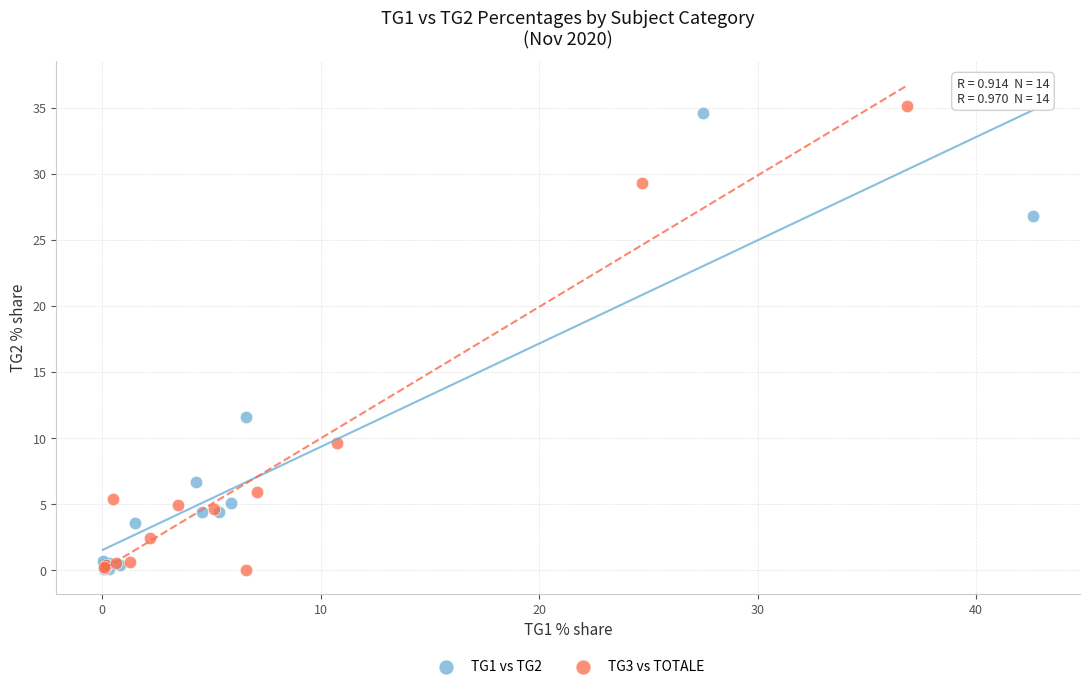

Which series contains the highest Y value?

TG3 vs TOTALE